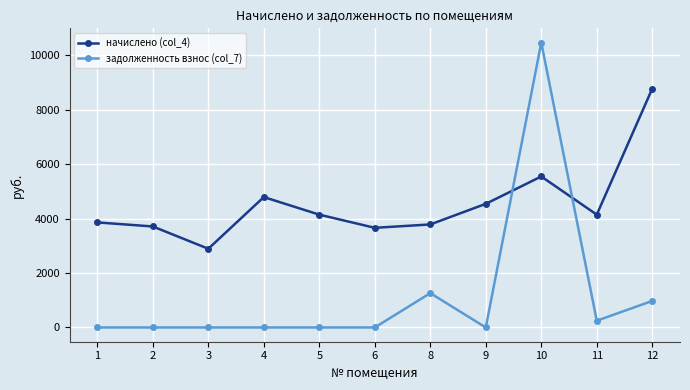

Which series has the widest spread of values?

задолженность взнос (col_7)